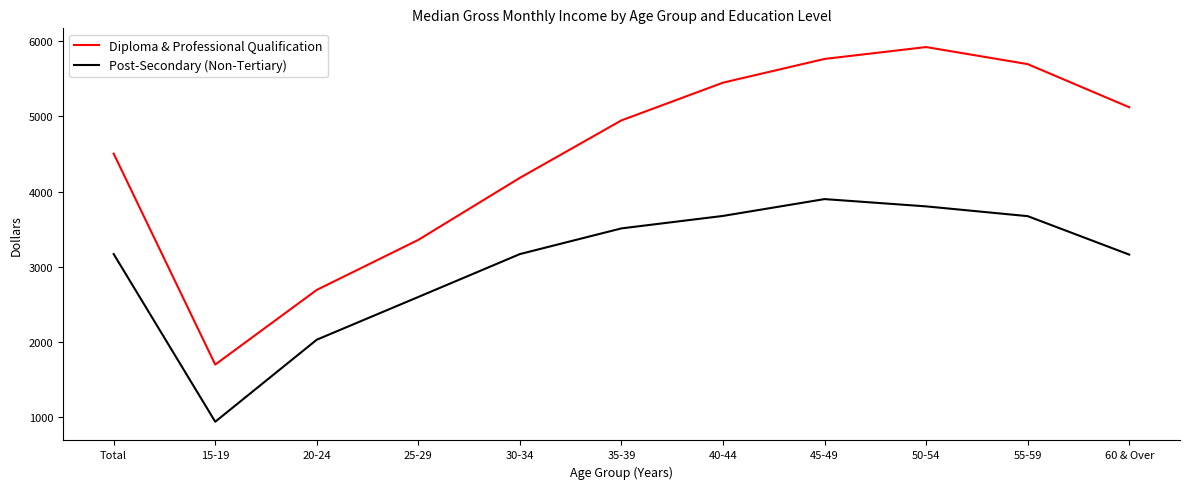

True or false: Diploma & Professional Qualification and Post-Secondary (Non-Tertiary) cross at least once.

False